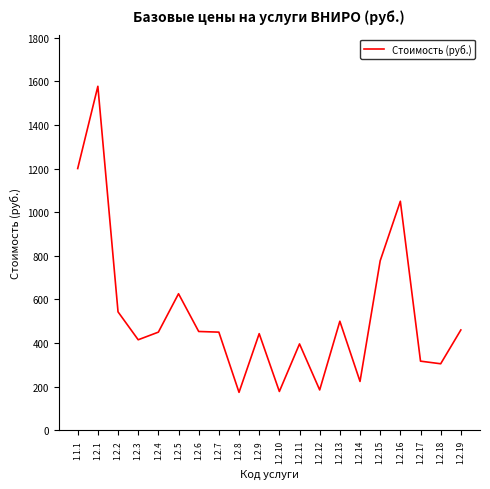

What is the difference between the values at 1.2.14 and 1.2.11?

172